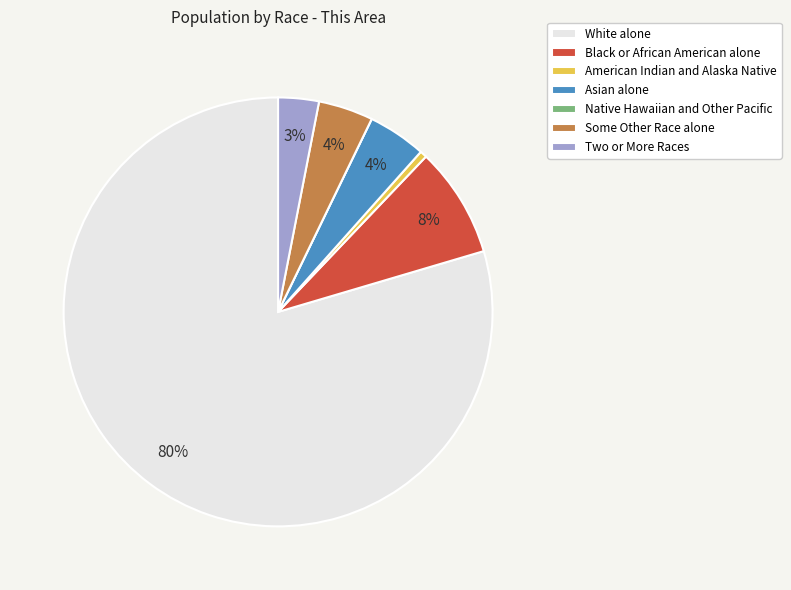

Between Two or More Races and Some Other Race alone, which is larger?

Some Other Race alone